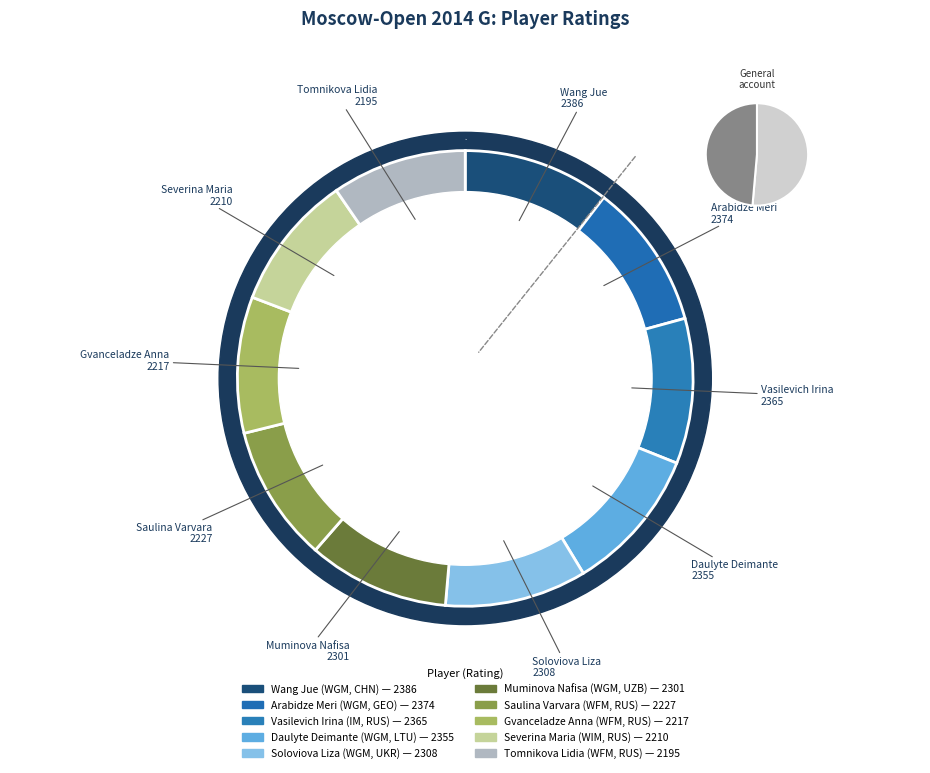

Count the number of slices in the pie.

10